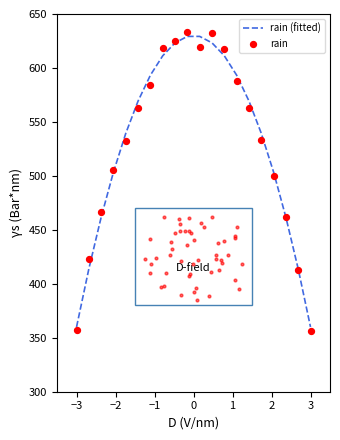

What are all the series names shown in the legend?

rain (fitted), rain